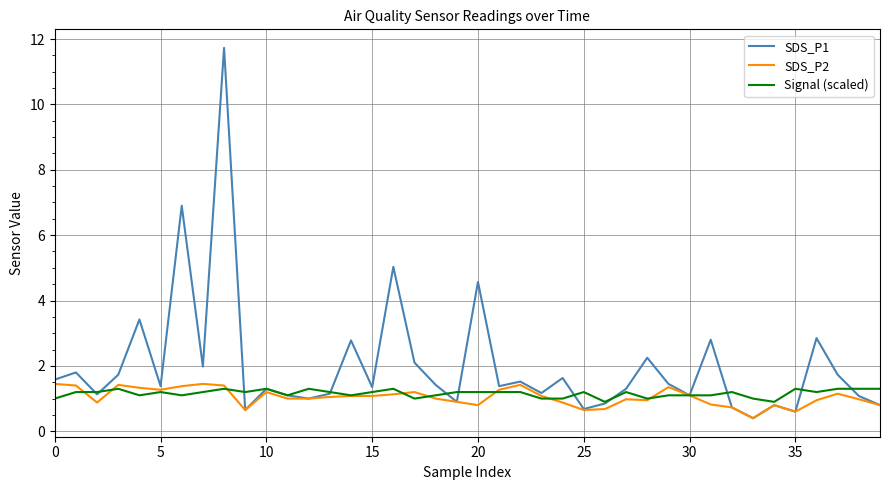

True or false: SDS_P2 has more than 1 interior local peaks.

True